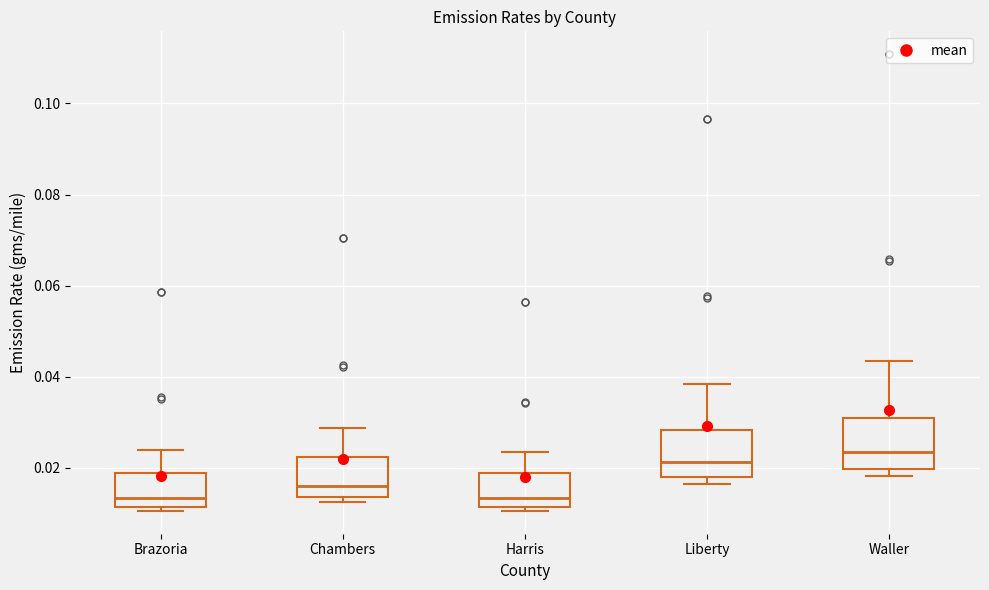

Where does the upper whisker of the box for Waller end on the y-axis? The values are not printed on the chart, so give them approximately, as read against the axis.

0.044